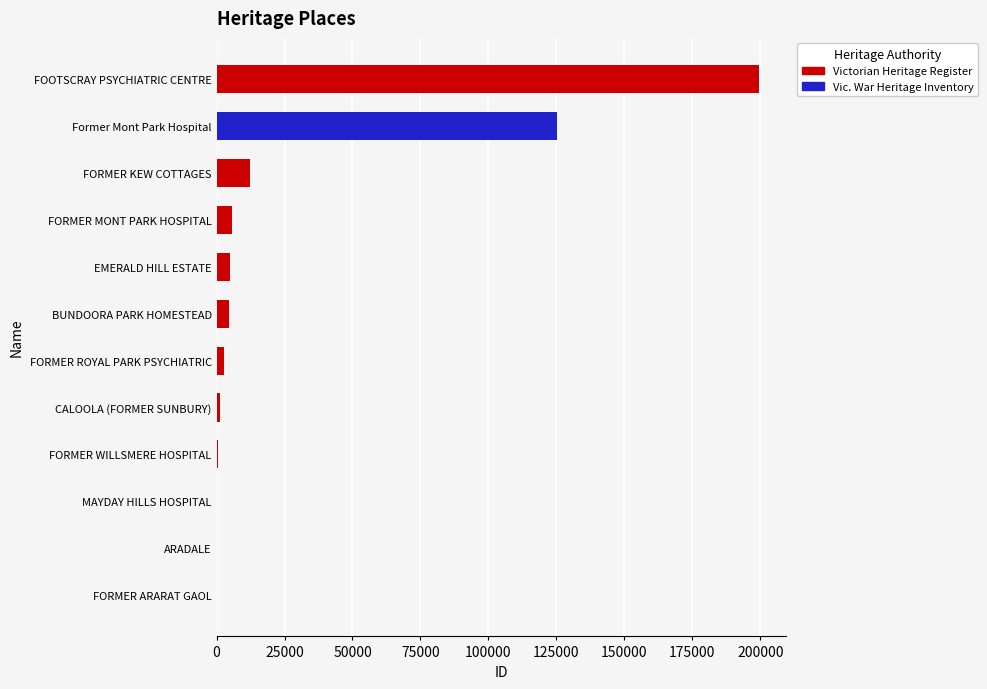

Which label corresponds to the smallest value in the chart?

FORMER ARARAT GAOL